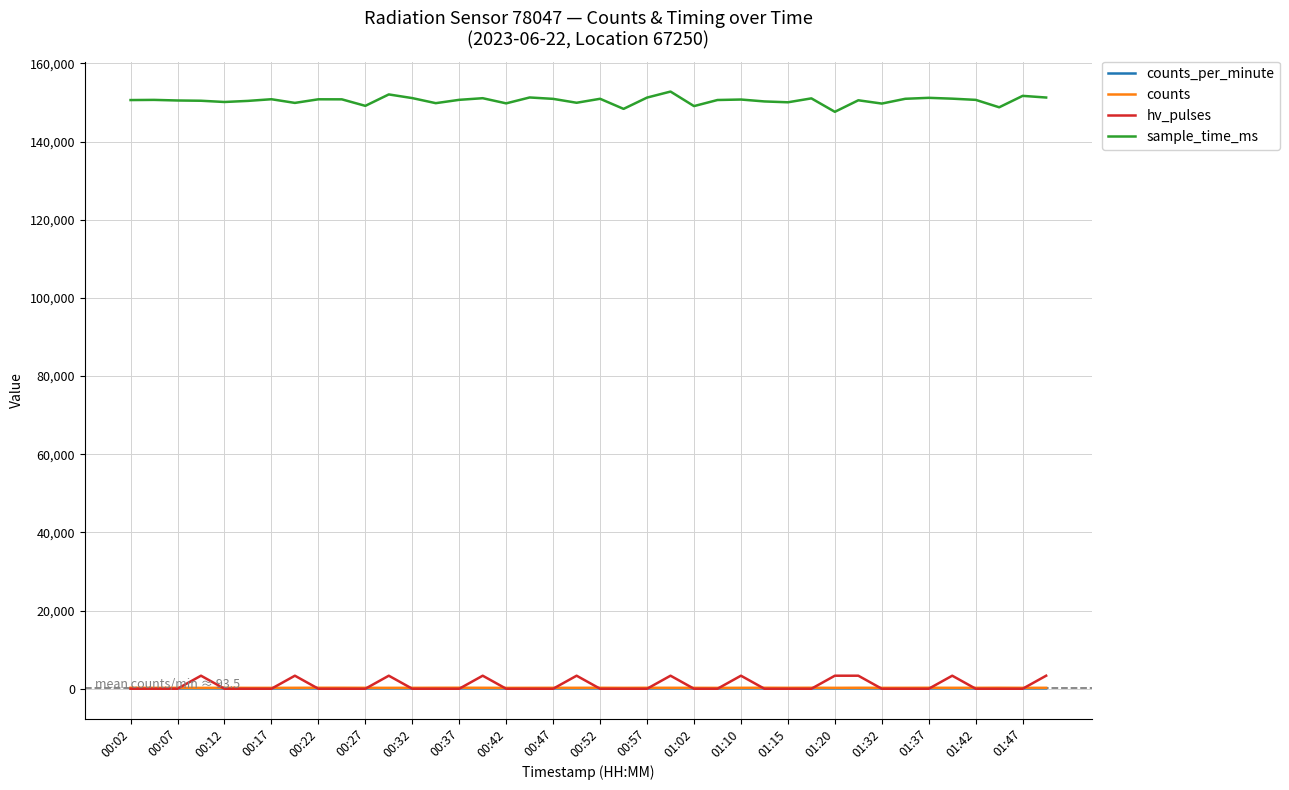

How many values in the counts_per_minute series are below 93?

16